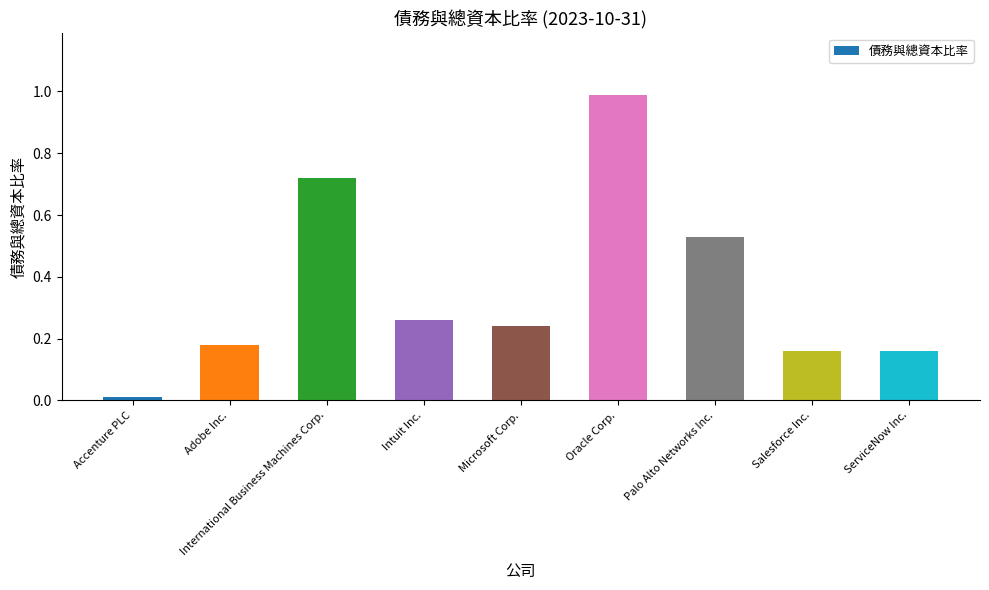

What is the difference between the maximum and minimum values?

1.0